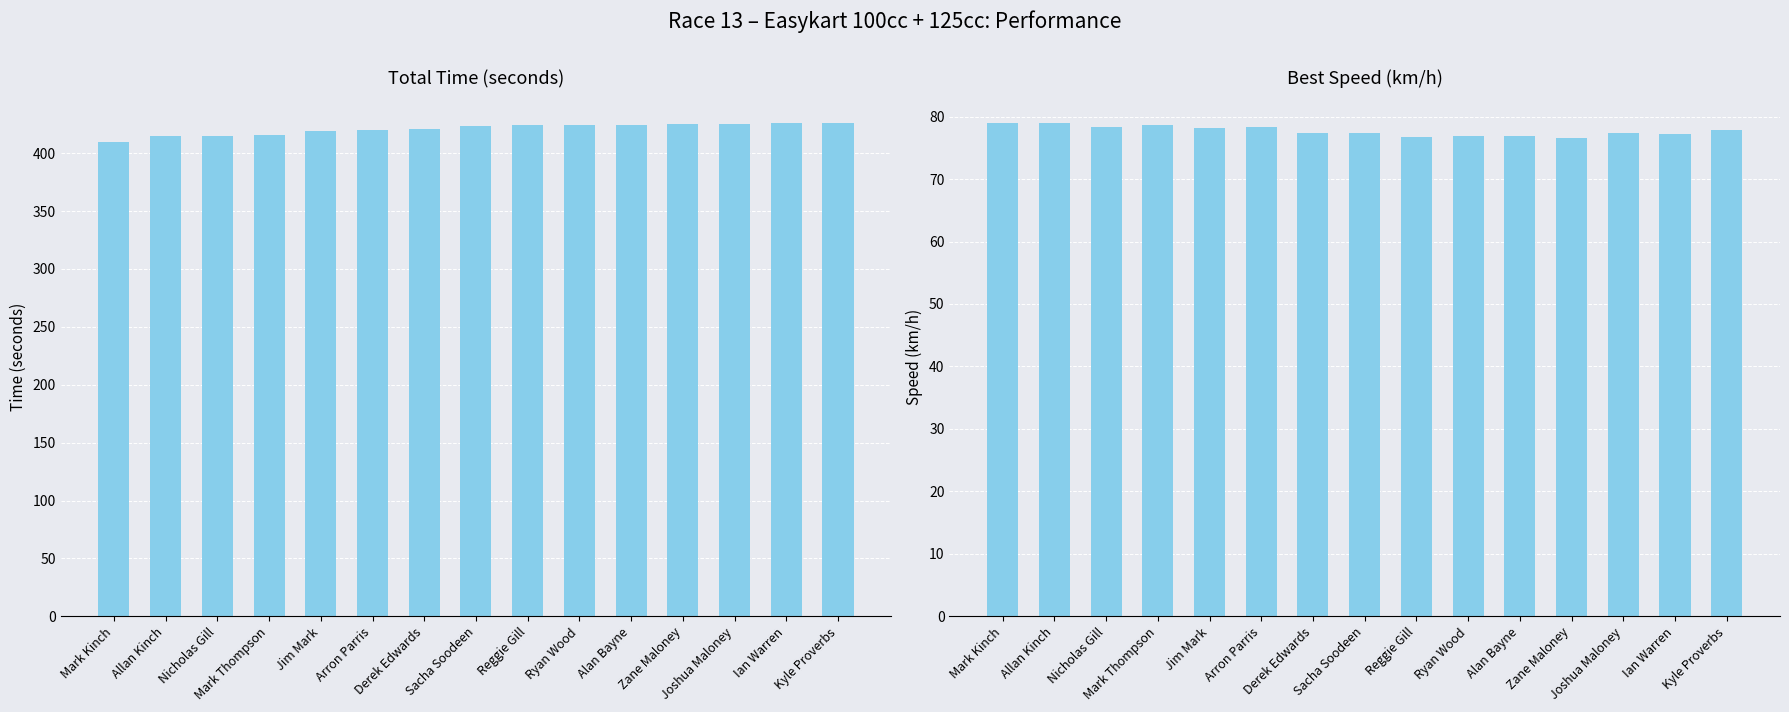

How many bars are there in total?

30